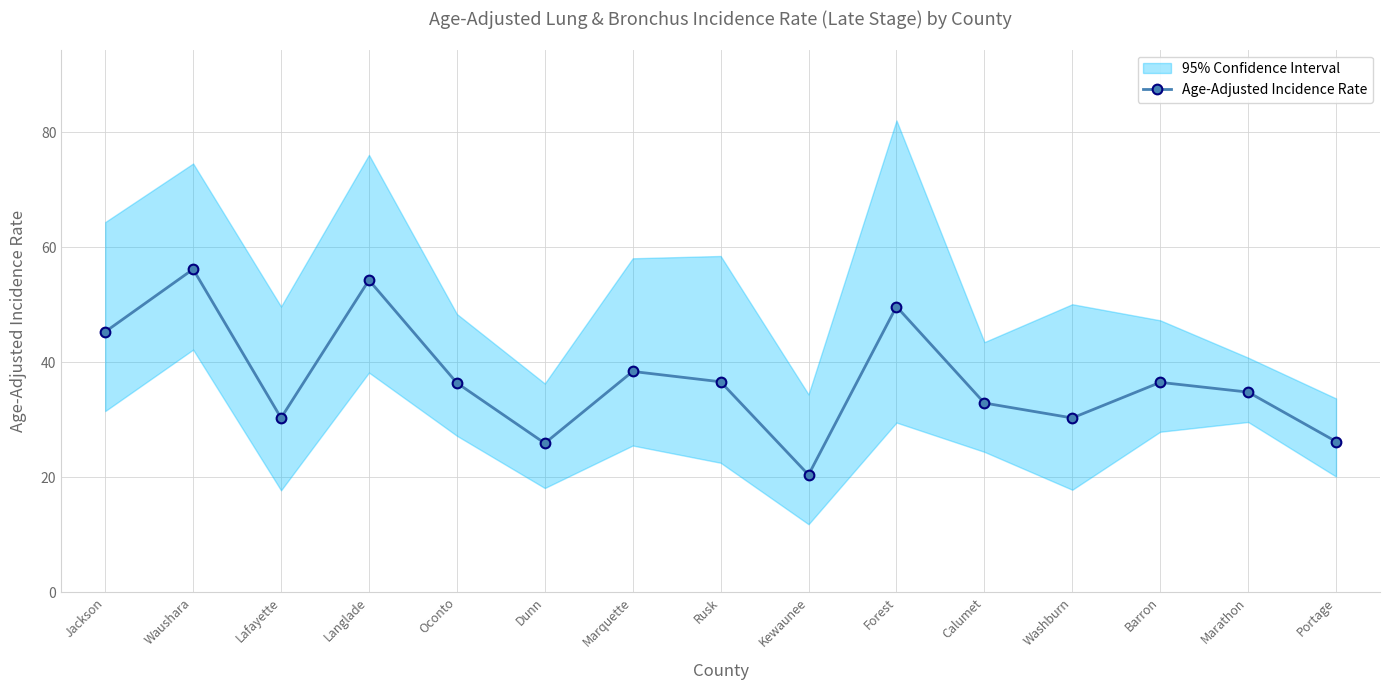

What position from the left is Barron?

13